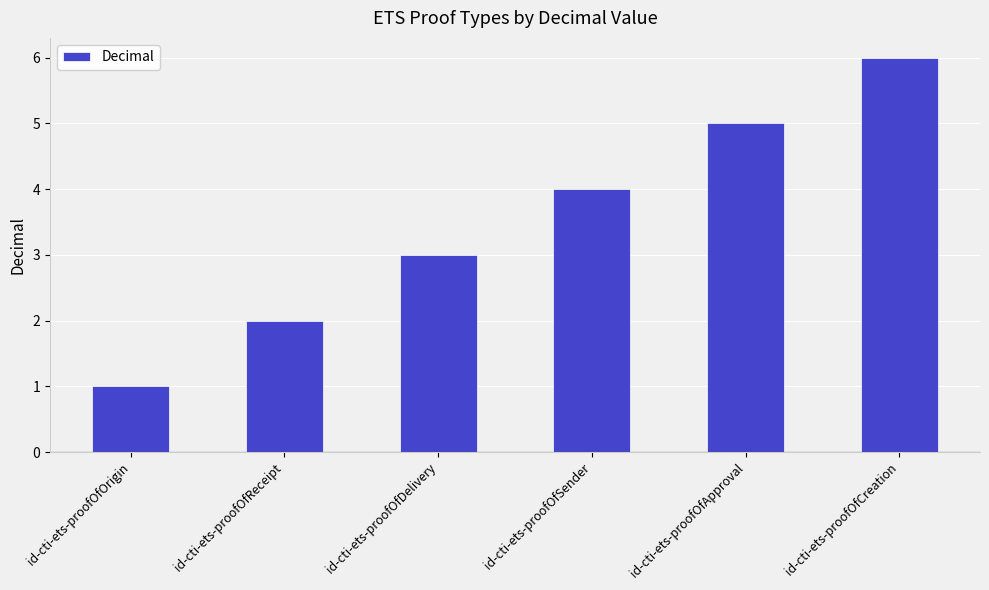

At which label is the value closest to 3?

id-cti-ets-proofOfDelivery